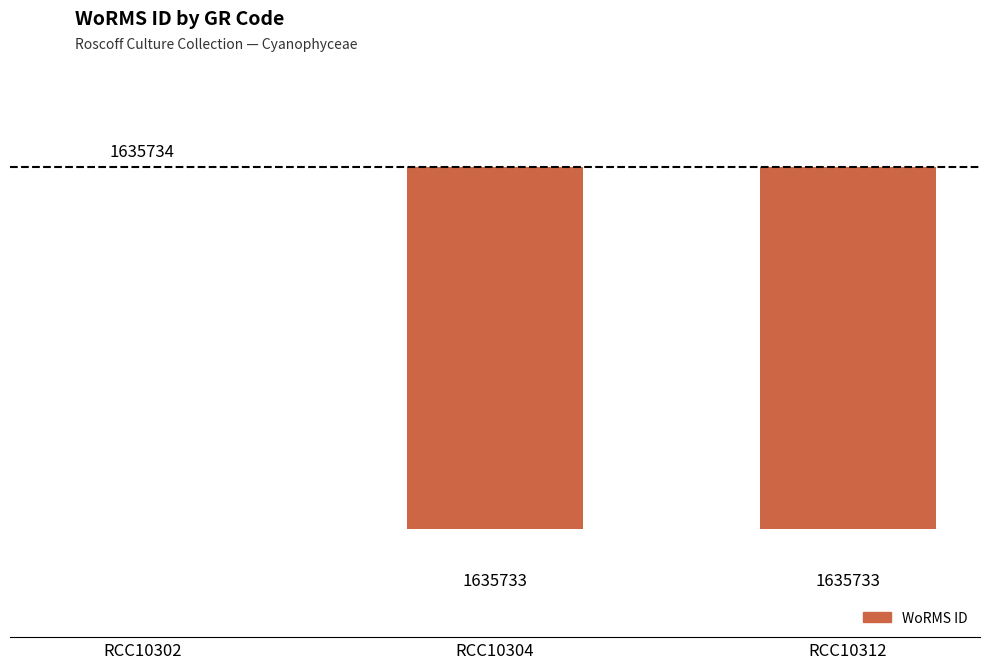

Are the bars horizontal?

No